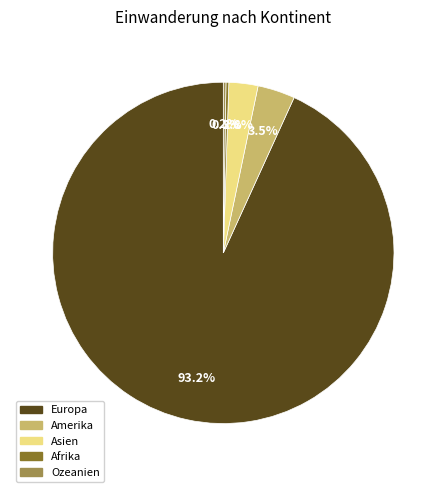

Which slice represents more than half of the pie?

Europa